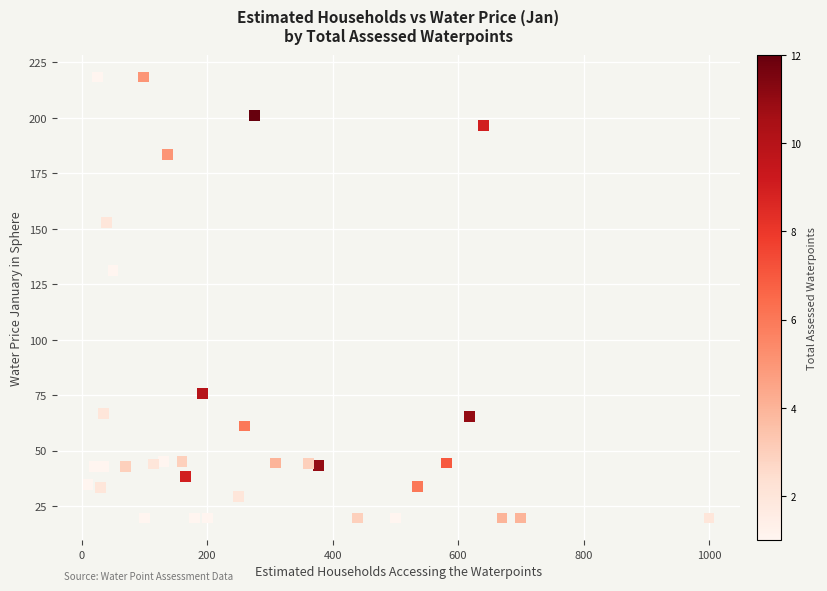

What Y value in the scatter plot is closest to 119?

131.1